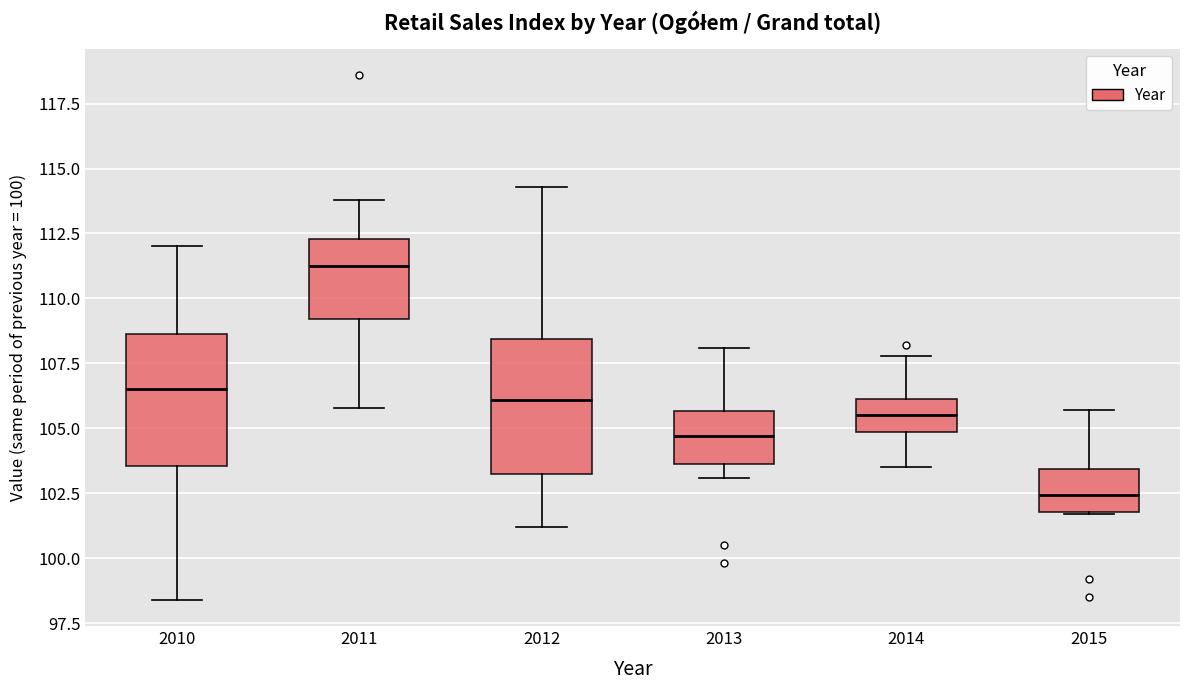

Which box has the lowest median line?

2015